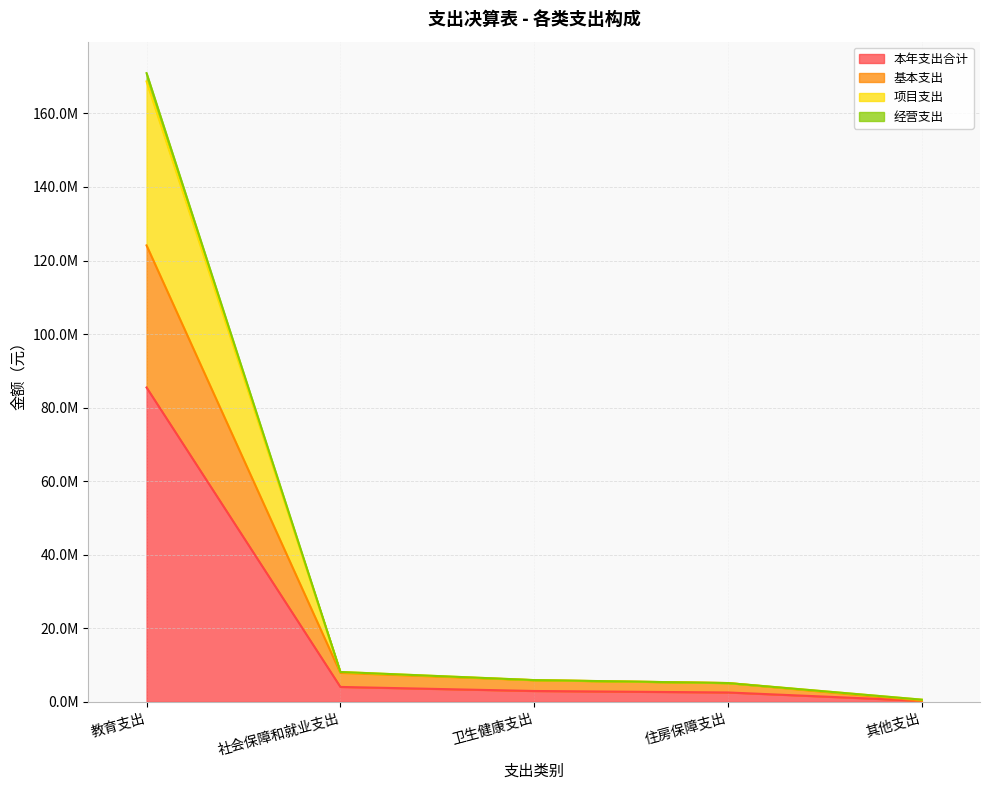

What is the spread (max minus min) of values at 教育支出?

85483019.3